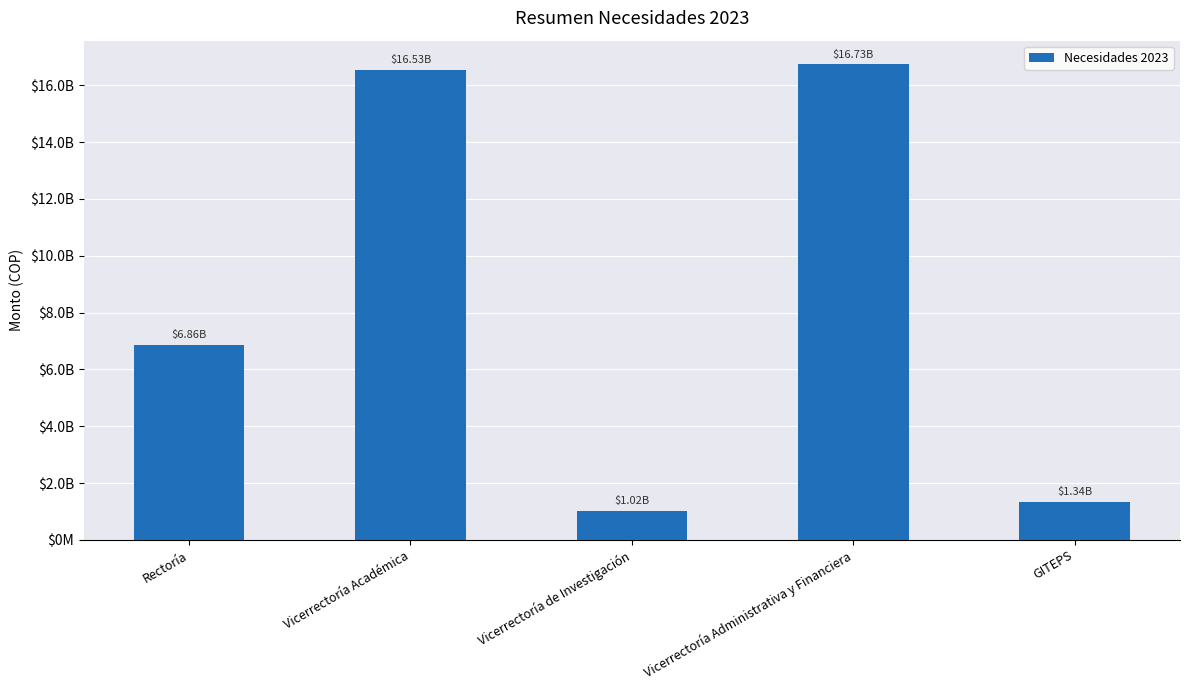

What is the difference between the maximum and minimum values?

15710425769.9